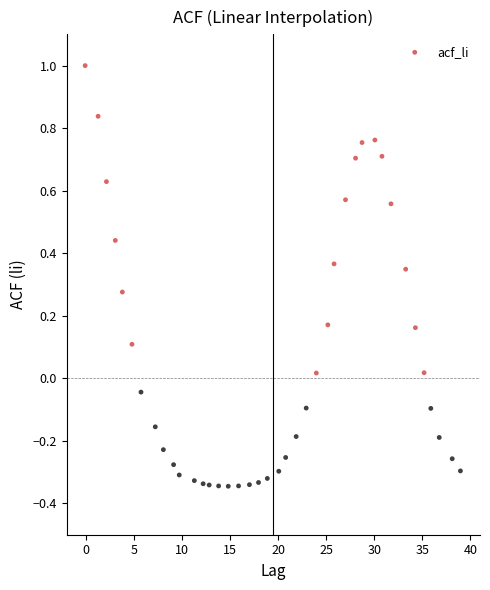

What is the range of X values (max minus min)?

39.0